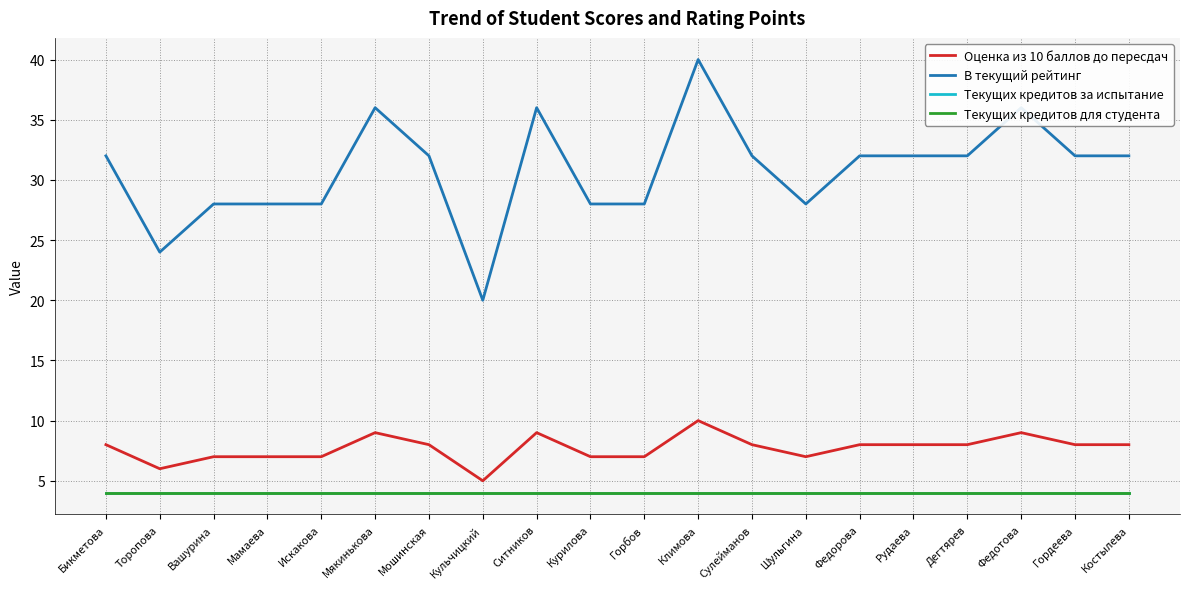

Is the value of Оценка из 10 баллов до пересдач at Федорова greater than the value of Текущих кредитов за испытание at Мошинская?

Yes